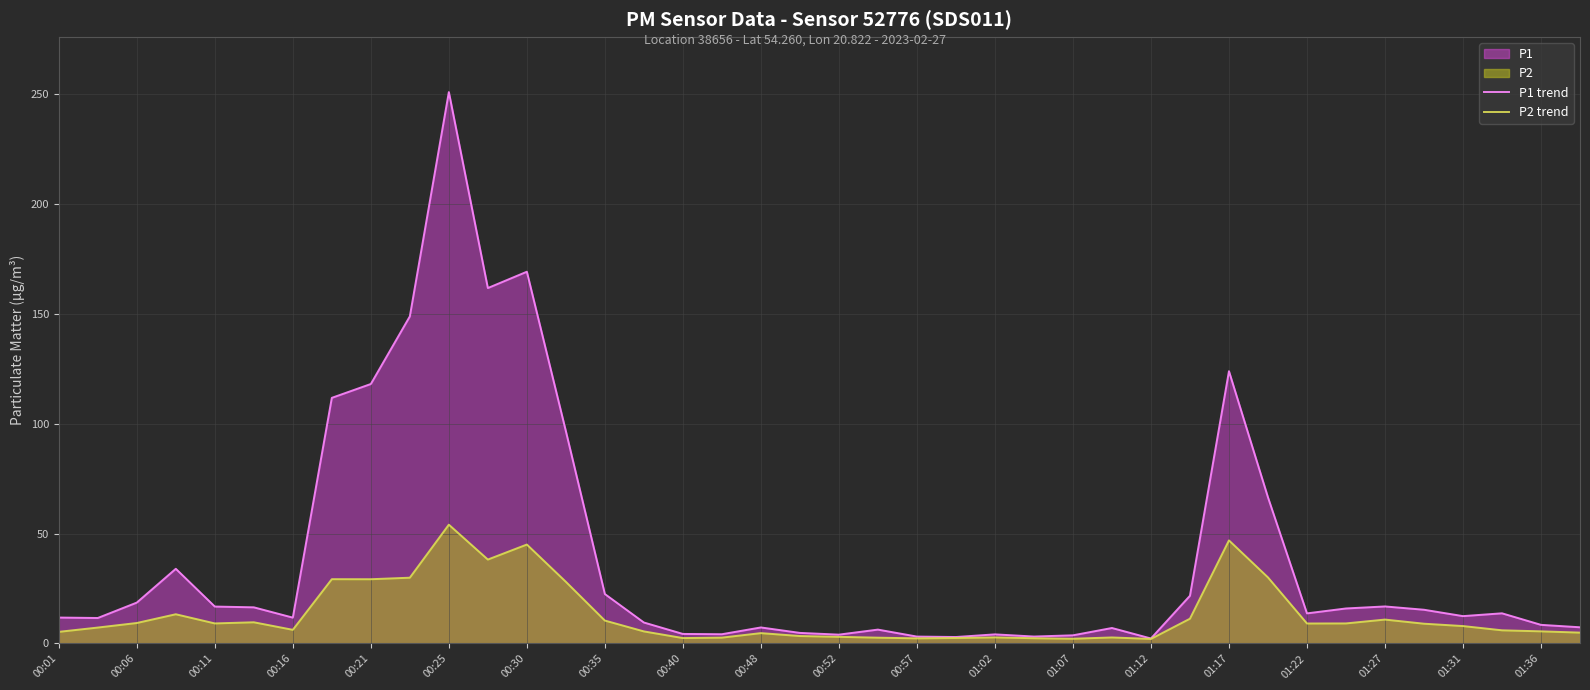

True or false: P1 trend and P2 trend cross at least once.

False